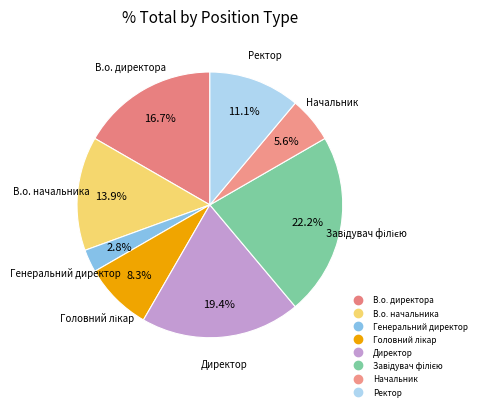

How many segments does this pie chart have?

8